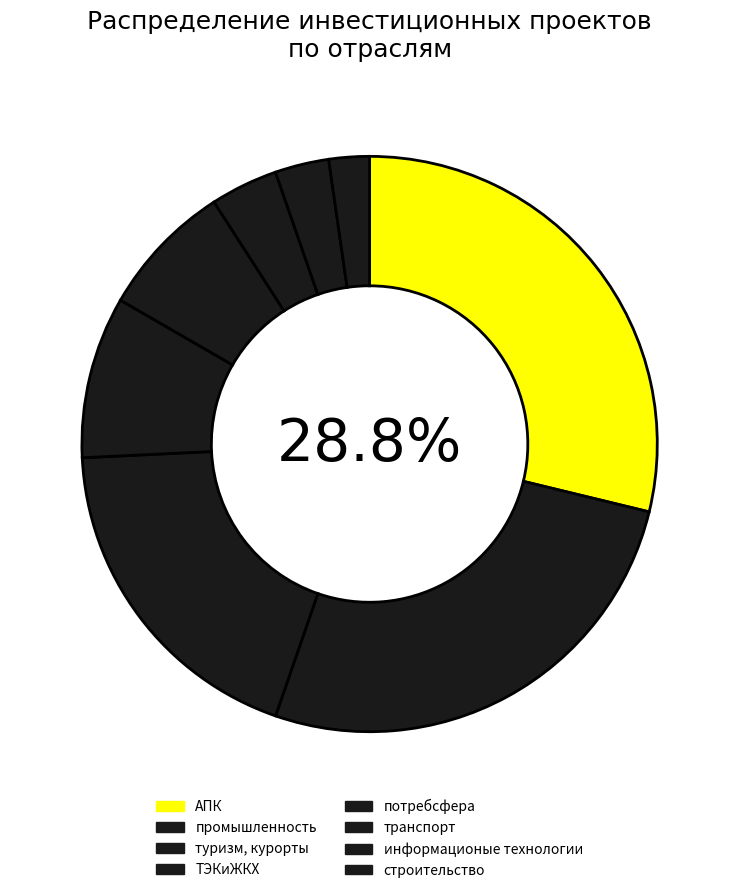

Is туризм, курорты the majority of the pie?

No